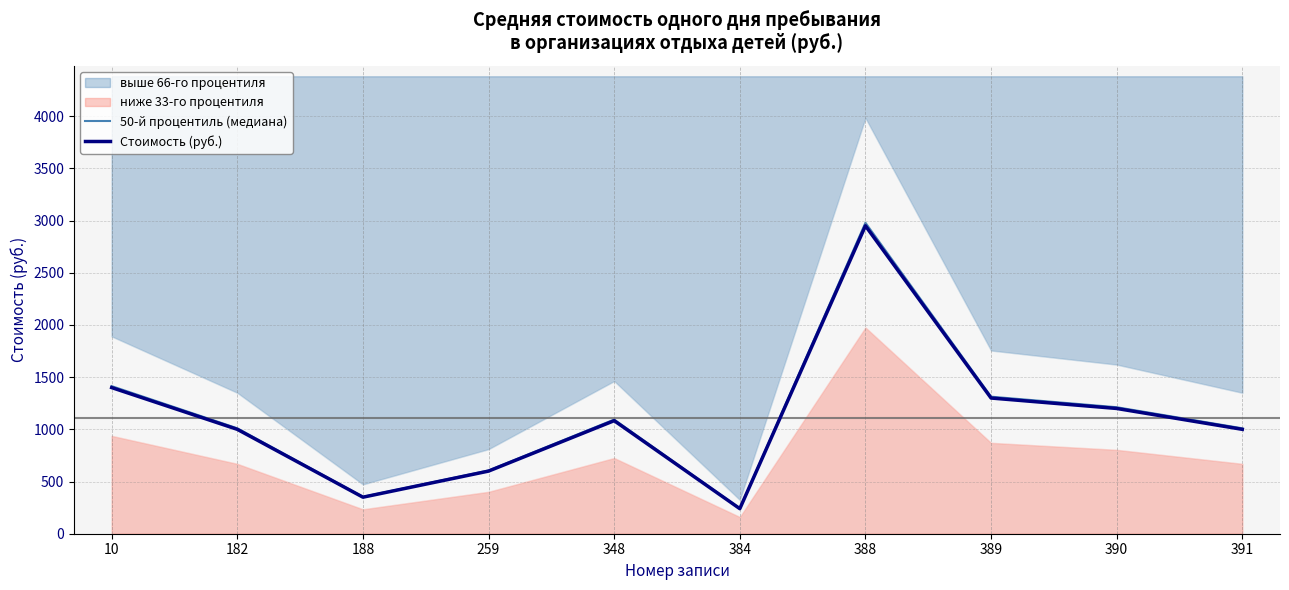

How many values in the Стоимость (руб.) series exceed 1083?

4